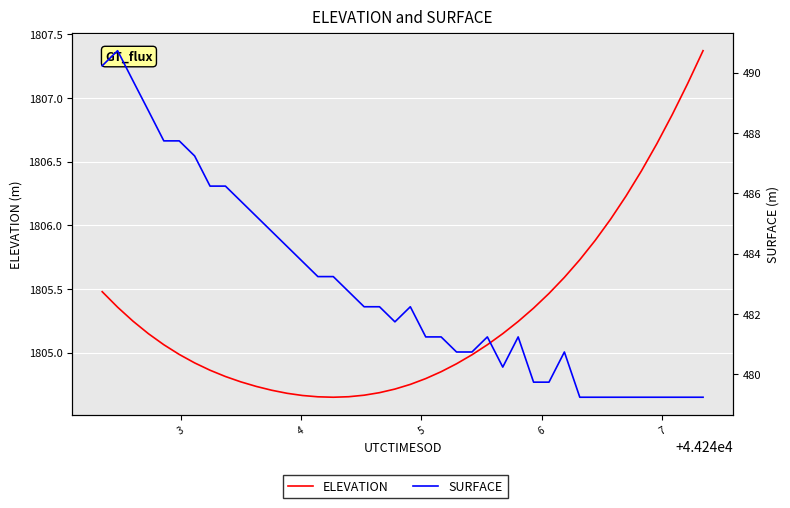

The value of ELEVATION at 38 is 584.3. True or false?

False